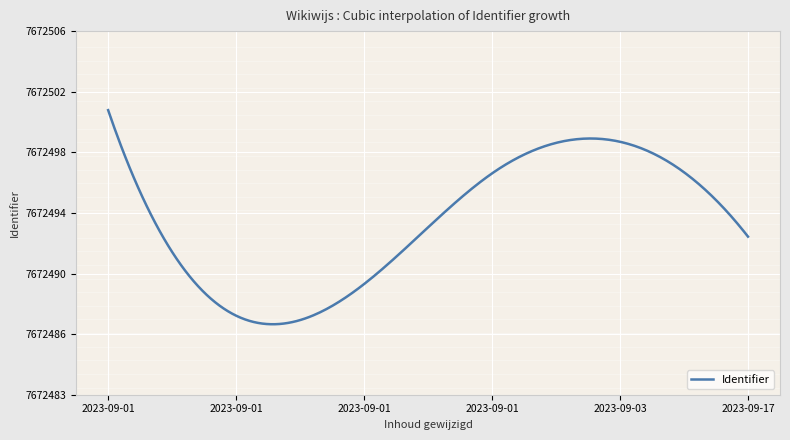

What is the label of the 3rd point from the right?

2023-09-01 16:22